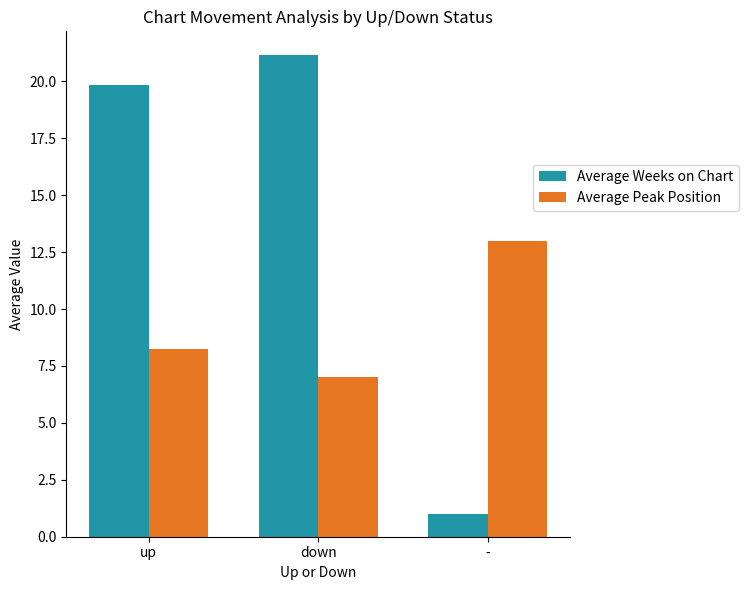

What is the value of the Average Weeks on Chart bar at the 1st from the left?

19.9